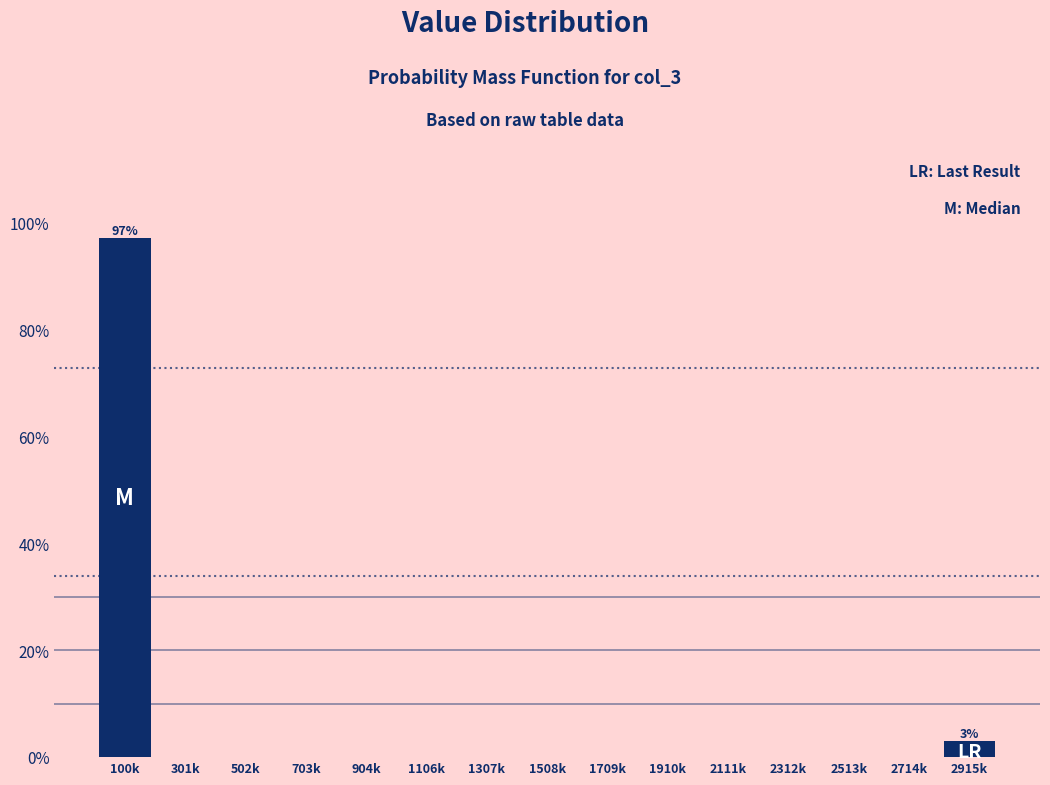

Reading left to right, list all the values displayed in this chart.

100k=97.0	301k=0.0	502k=0.0	703k=0.0	904k=0.0	1106k=0.0	1307k=0.0	1508k=0.0	1709k=0.0	1910k=0.0	2111k=0.0	2312k=0.0	2513k=0.0	2714k=0.0	2915k=3.0